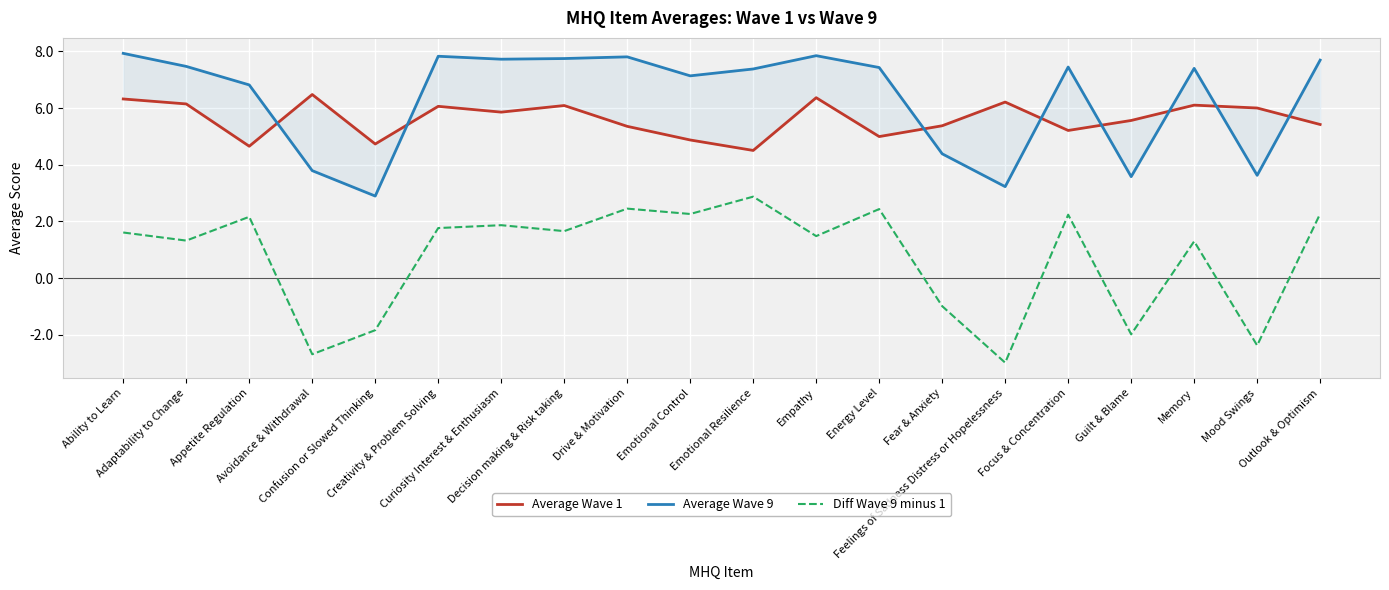

Does the chart display data point markers on the line(s)?

No